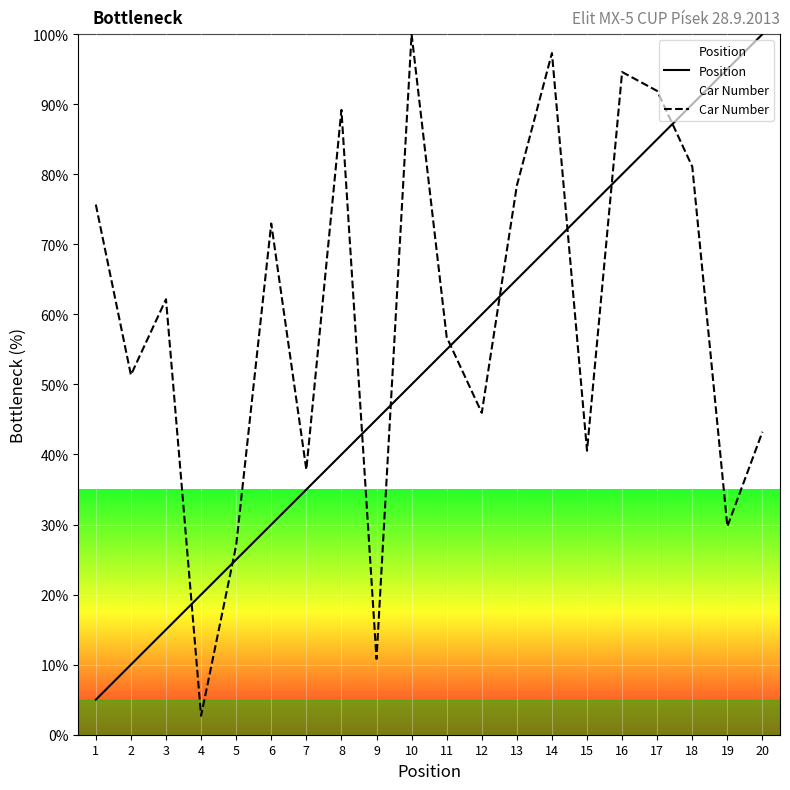

The Car Number series shows 62.2 at 3. True or false?

True